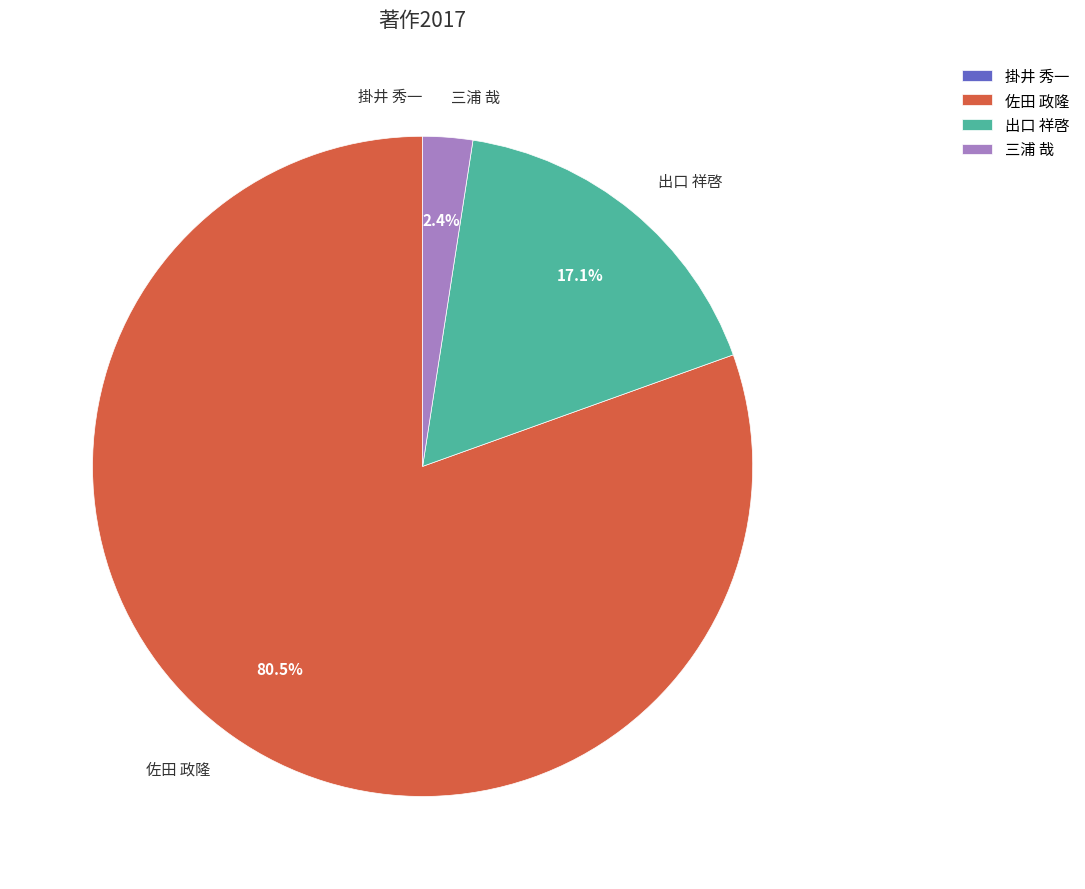

What percentage do 出口 祥啓 and 三浦 哉 together represent?

19.5%